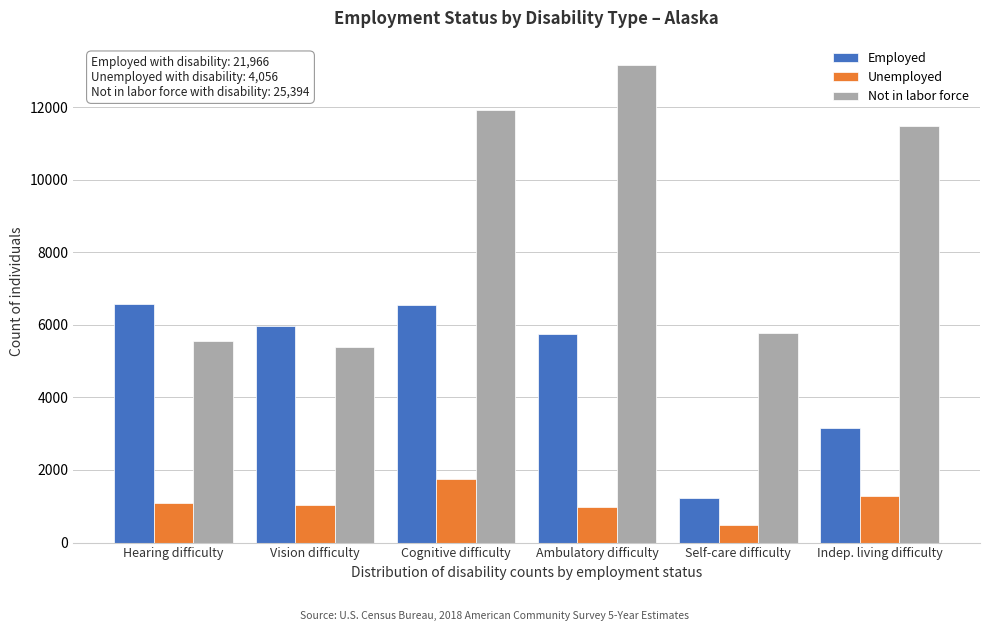

Rank the series by their maximum value, from highest to lowest.

Not in labor force, Employed, Unemployed